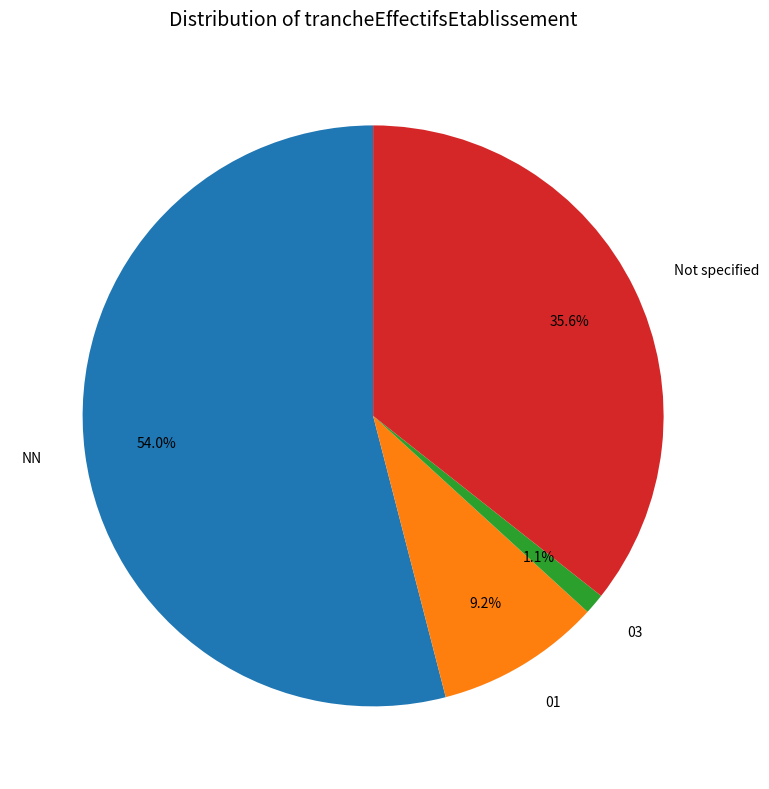

Approximately how many times larger is the value at 03 compared to 01?

0.1